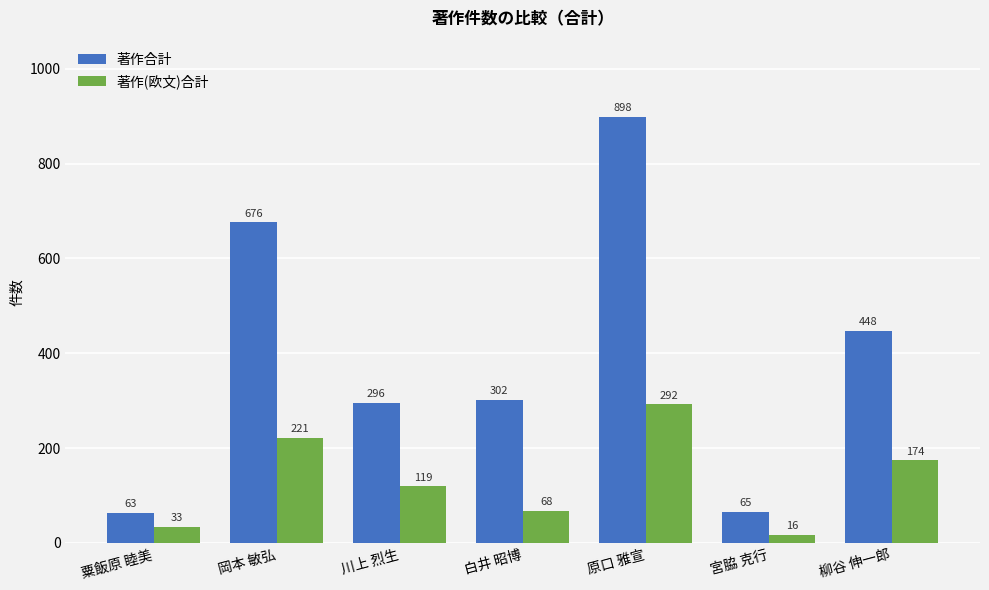

List the series in order of their overall mean, lowest first.

著作(欧文)合計, 著作合計